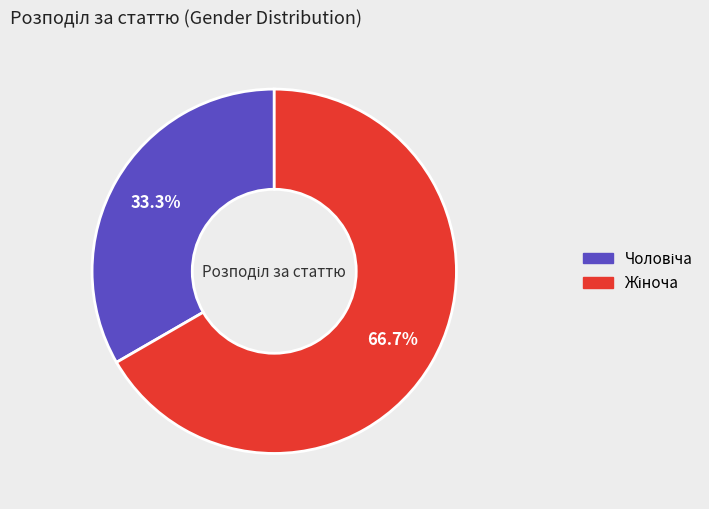

Is there a majority slice in this chart?

Yes